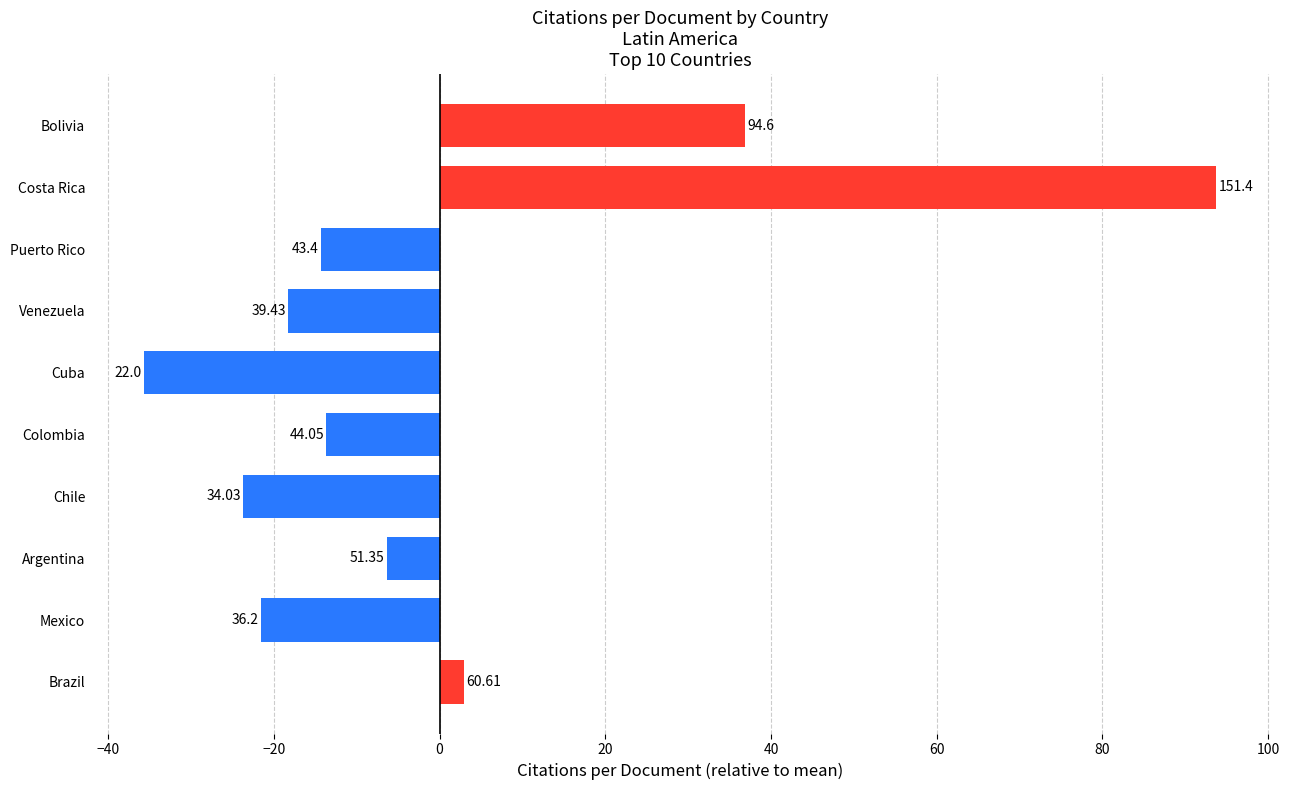

How many bars are there in total?

10